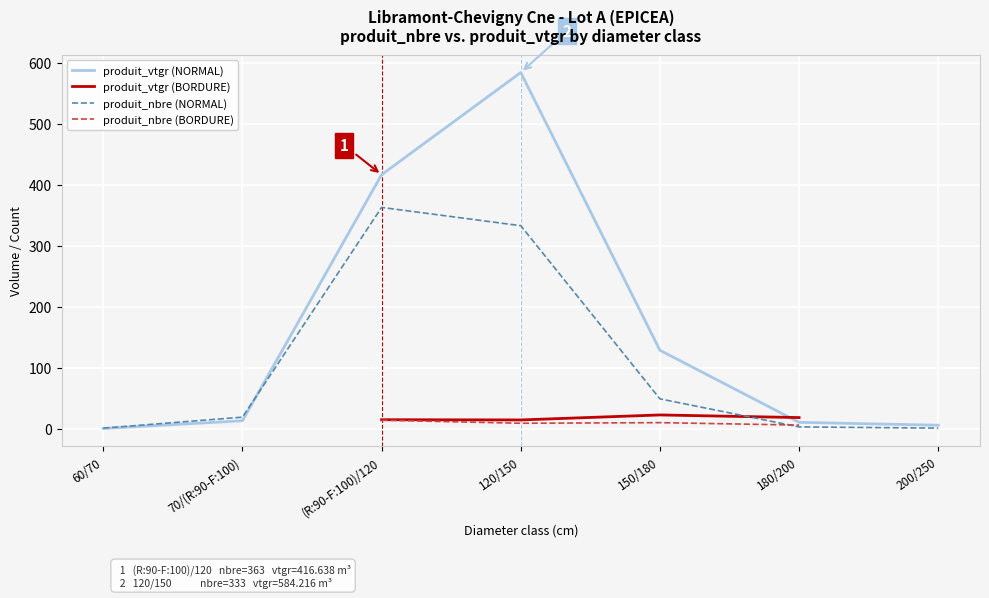

What is the lowest value of the produit_nbre (NORMAL) series?

1.0